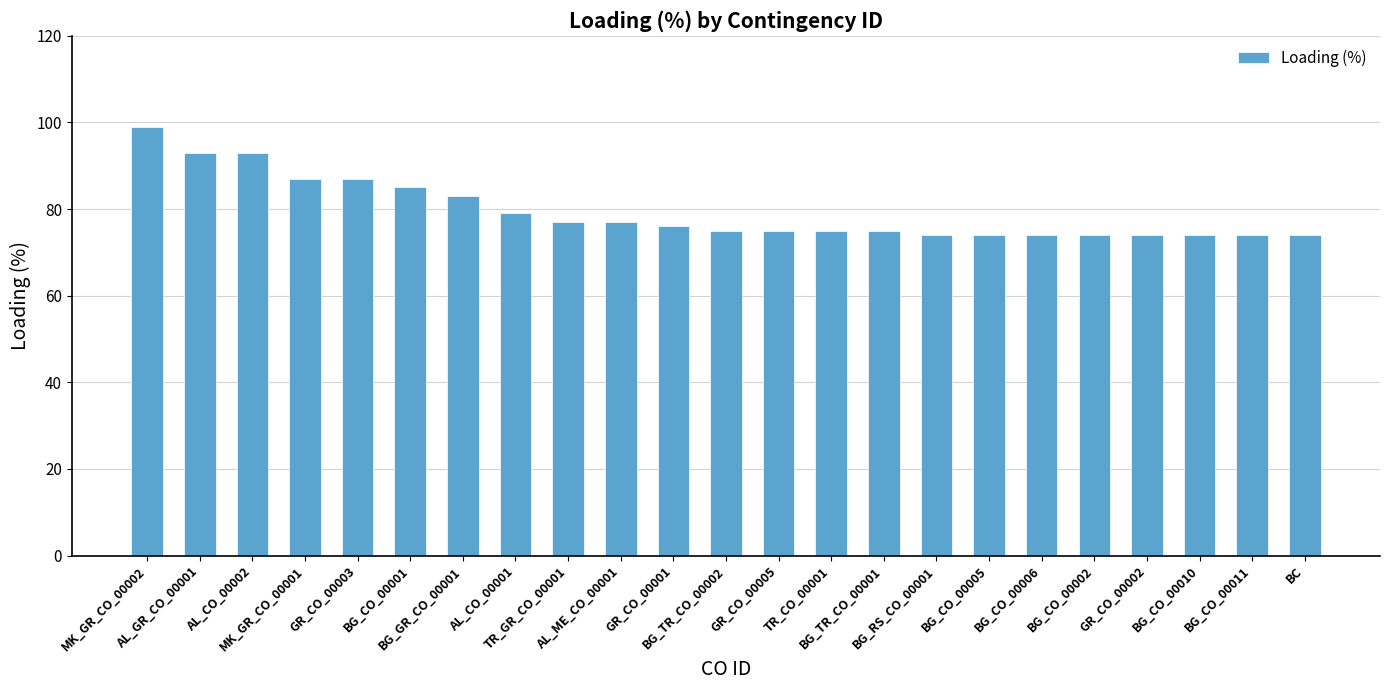

What position from the left is BG_CO_00005?

17